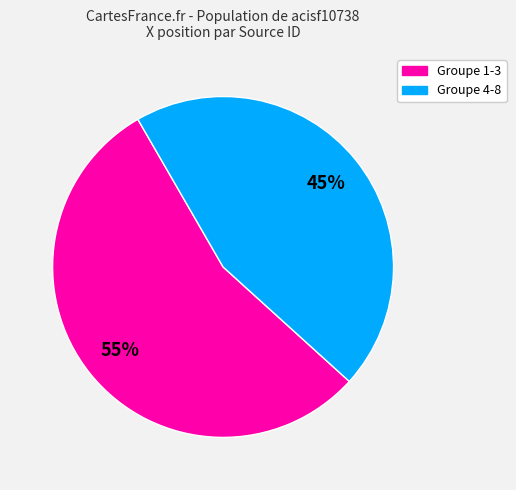

How many segments does this pie chart have?

2